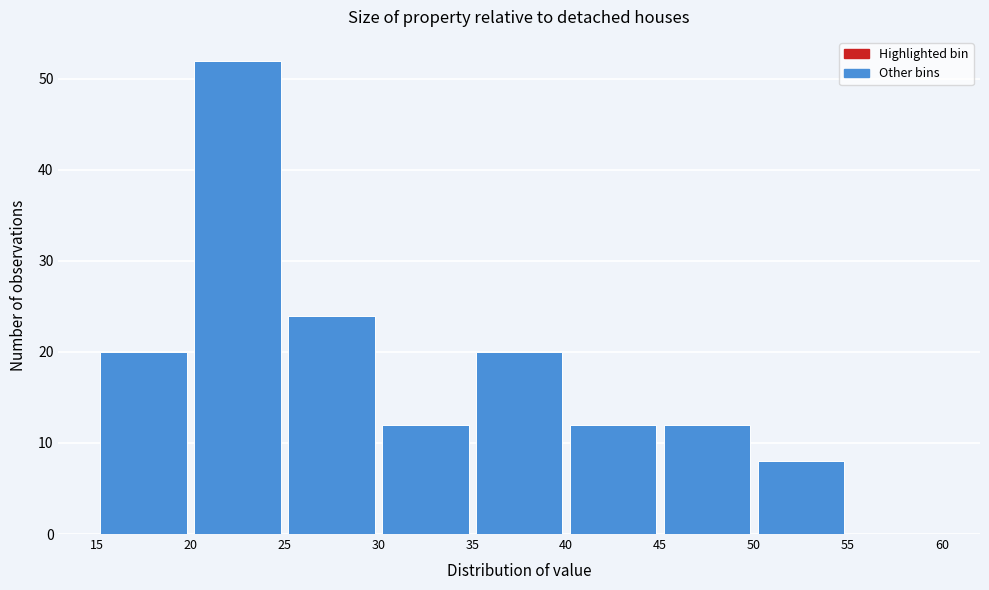

Over which range of the x-axis is the bar tallest?

20 to 25